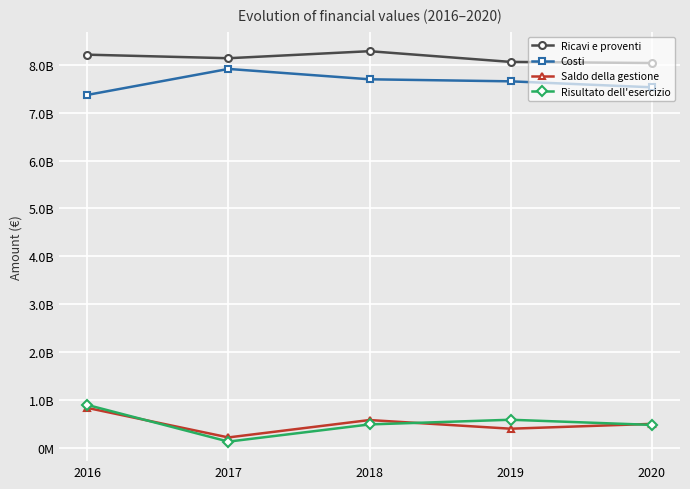

What are all the series names shown in the legend?

Ricavi e proventi, Costi, Saldo della gestione, Risultato dell'esercizio